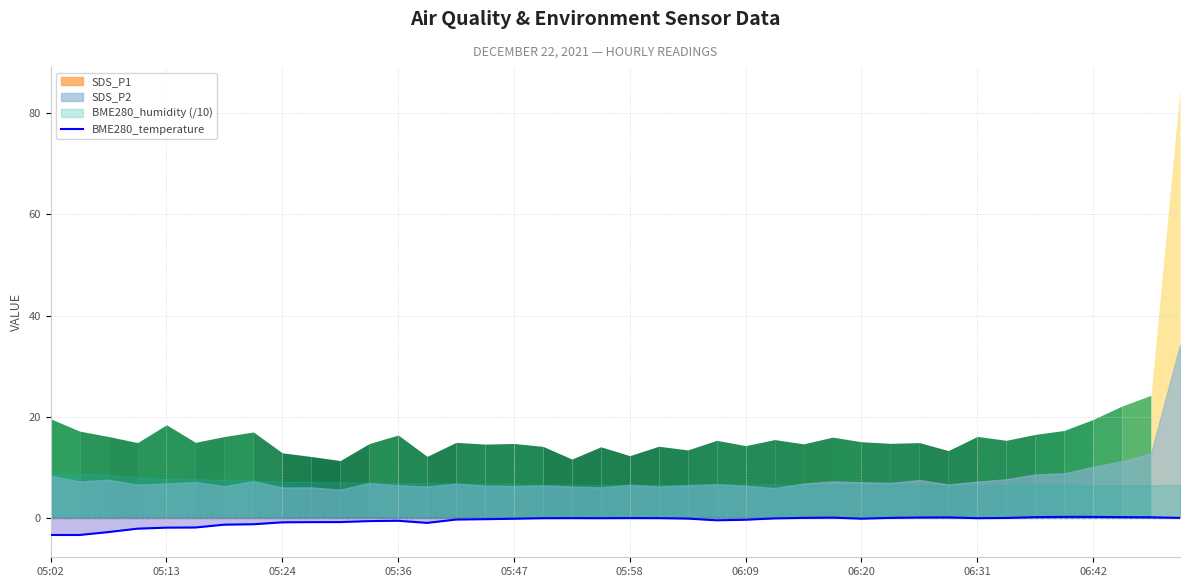

How many categories are shown in the chart?

40